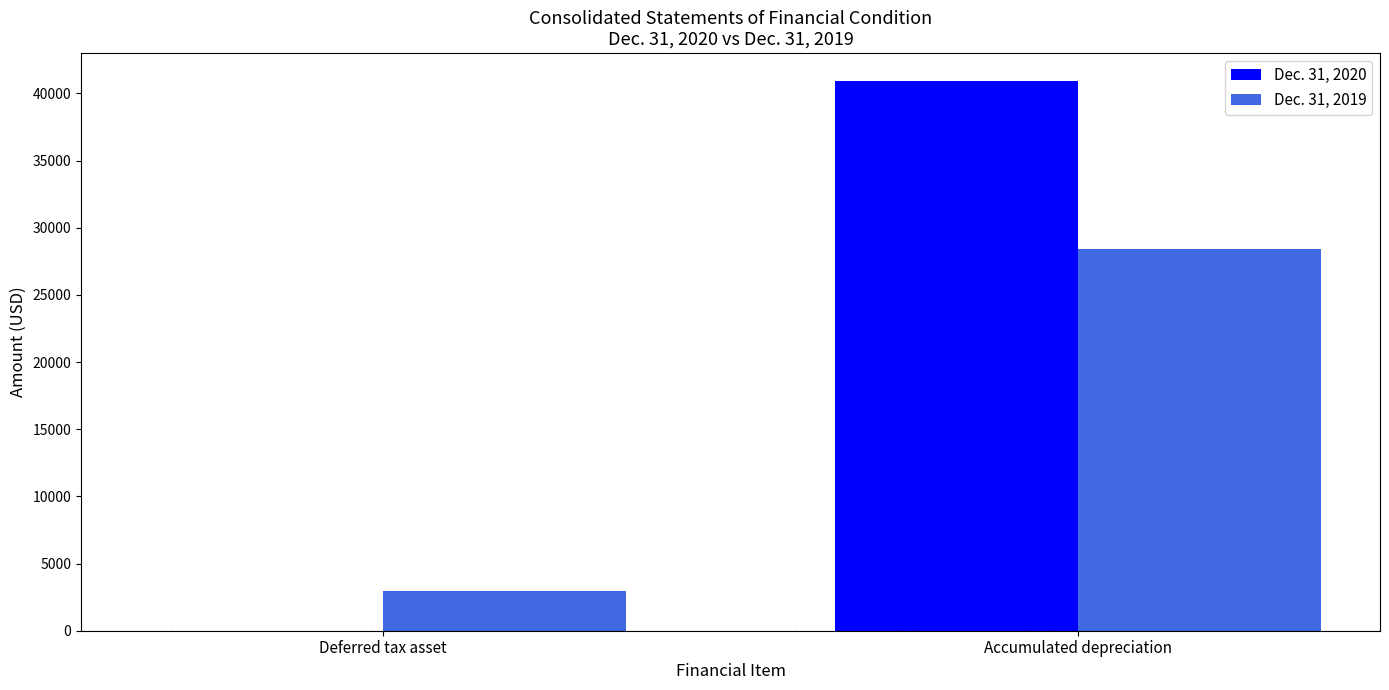

The Dec. 31, 2020 series shows 15304 at Deferred tax asset. True or false?

False